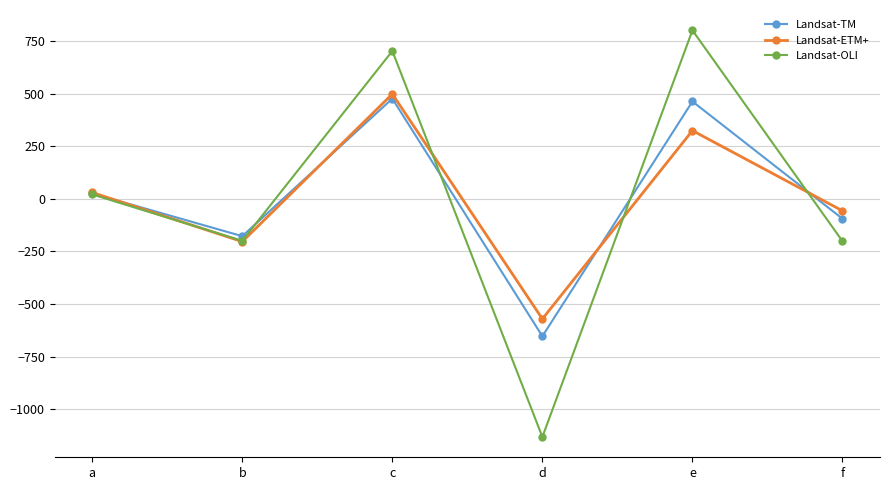

True or false: Landsat-OLI has a value of -201.3 at f.

True